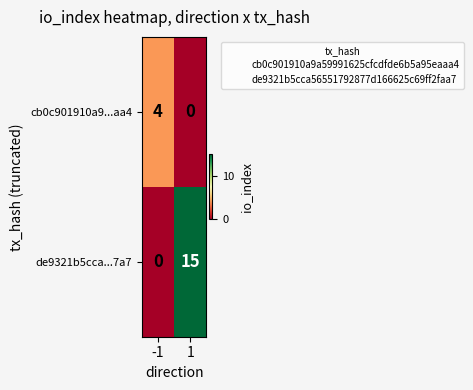

What is the spread (max minus min) of values at 1?

15